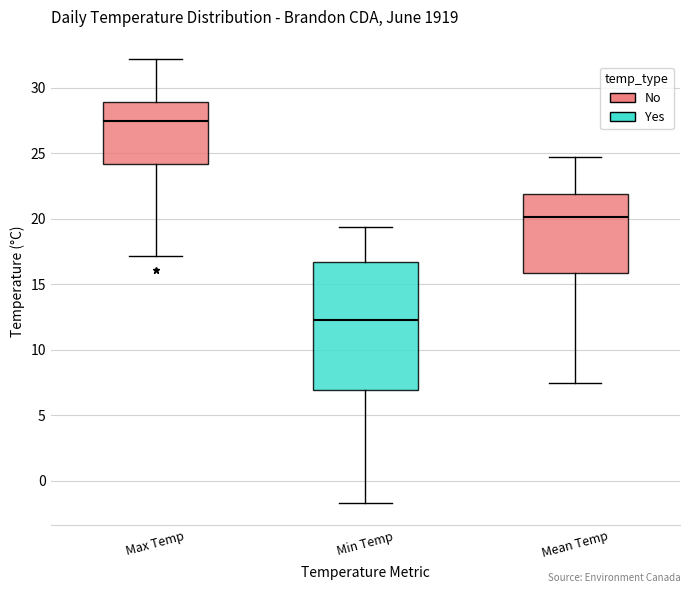

Reading left to right, transcribe this box plot: for each box, give where its median line is, the range the box spans, and where its two whiskers end, as read against the y-axis. The values are not printed on the chart, so give them approximately, as read against the axis.

Max Temp: median 27.5, box 24.0 to 29.0, whiskers 17.0 to 32.0
Min Temp: median 12.5, box 7.0 to 16.5, whiskers -1.5 to 19.5
Mean Temp: median 20.0, box 16.0 to 22.0, whiskers 7.5 to 24.5